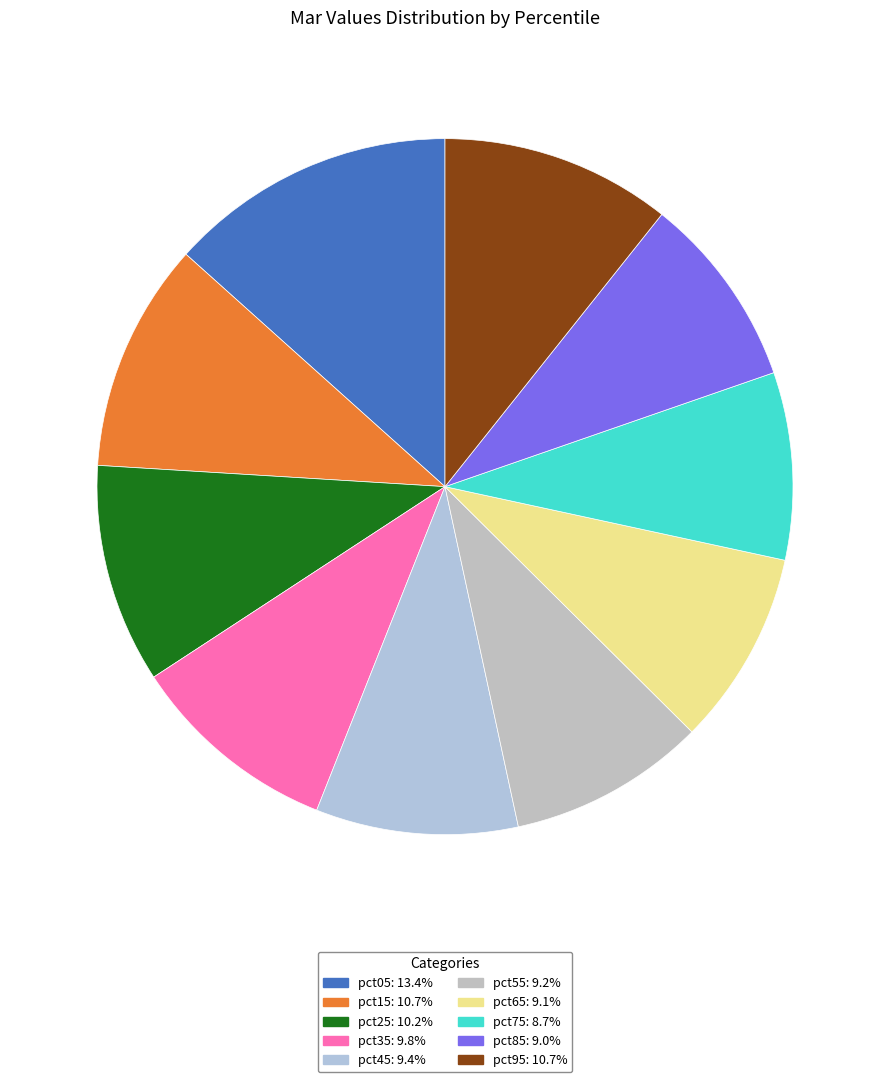

Is there any slice that represents more than half of the pie?

No